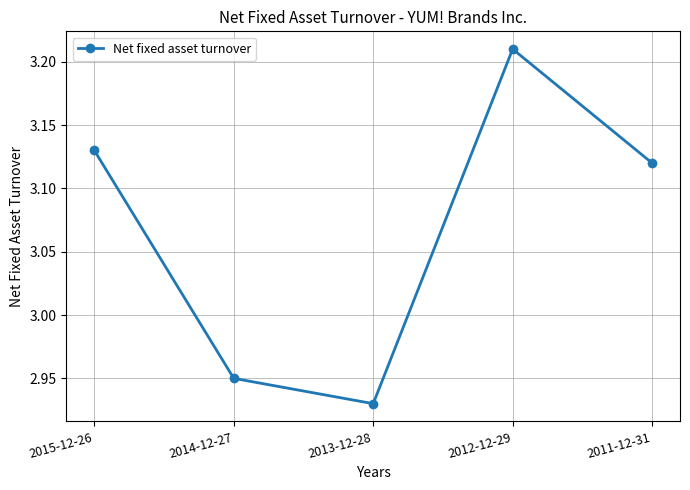

What is the ratio of the value at 2012-12-29 to the value at 2013-12-28?

1.1